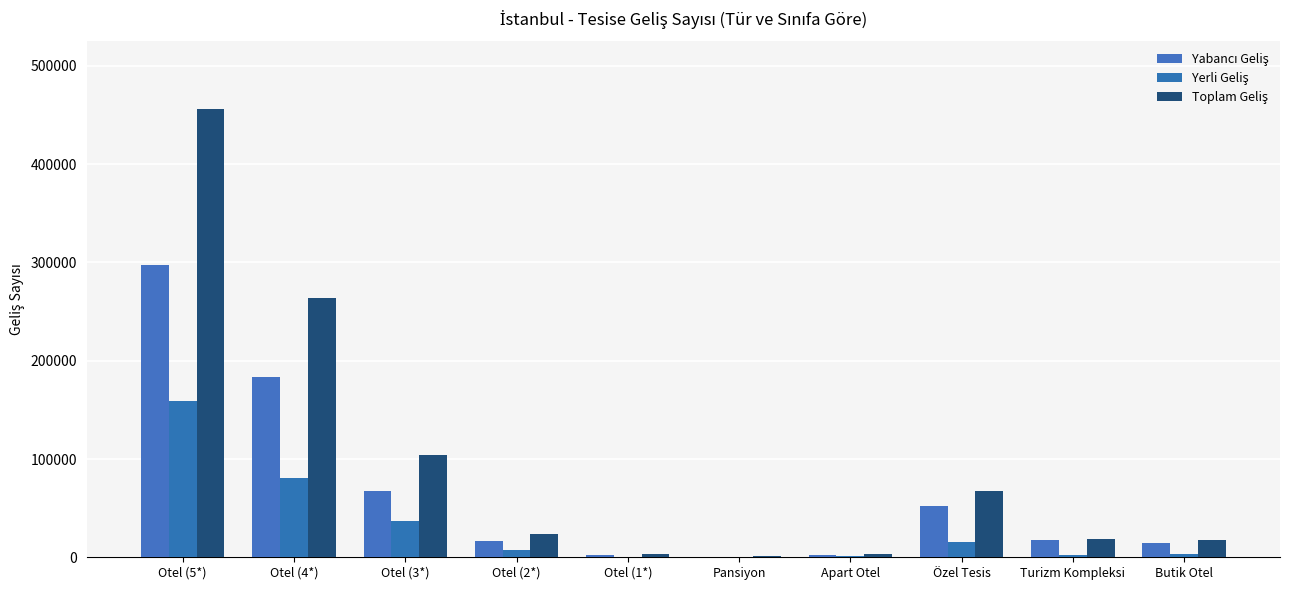

What is the sum of all Toplam Geliş values?

958800